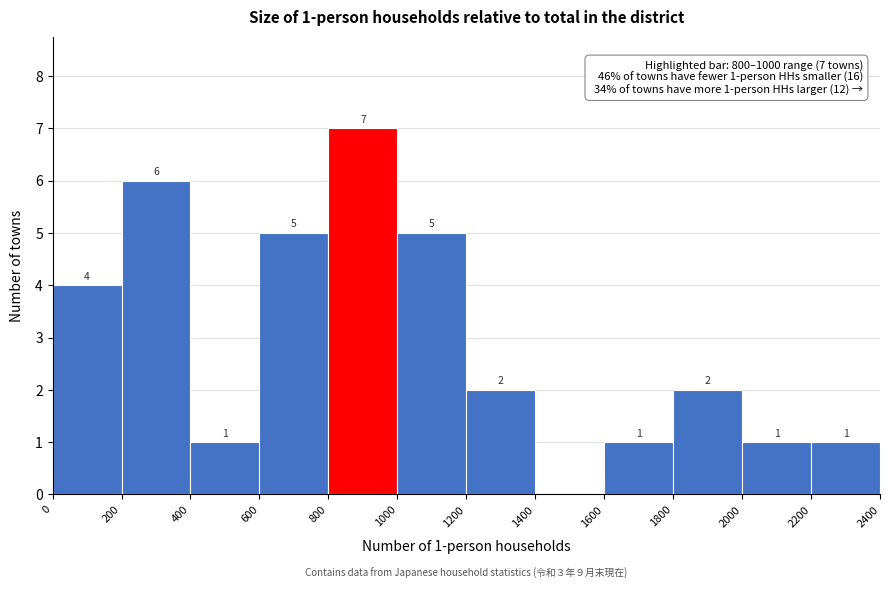

Over which range of the x-axis is the bar tallest?

800 to 1000